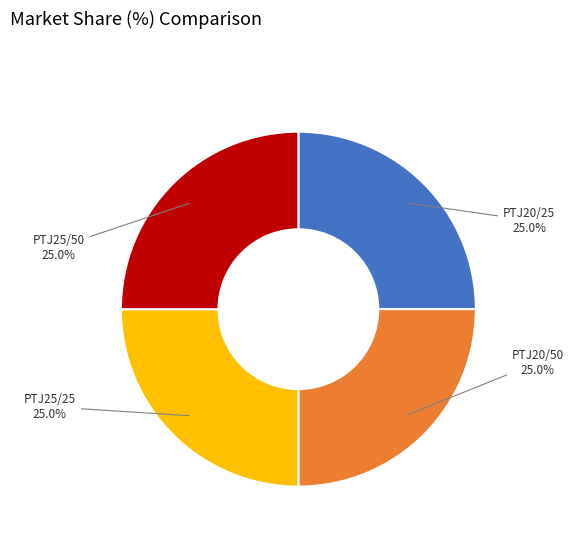

Is it true that PTJ25/25 is 25% of the pie?

True